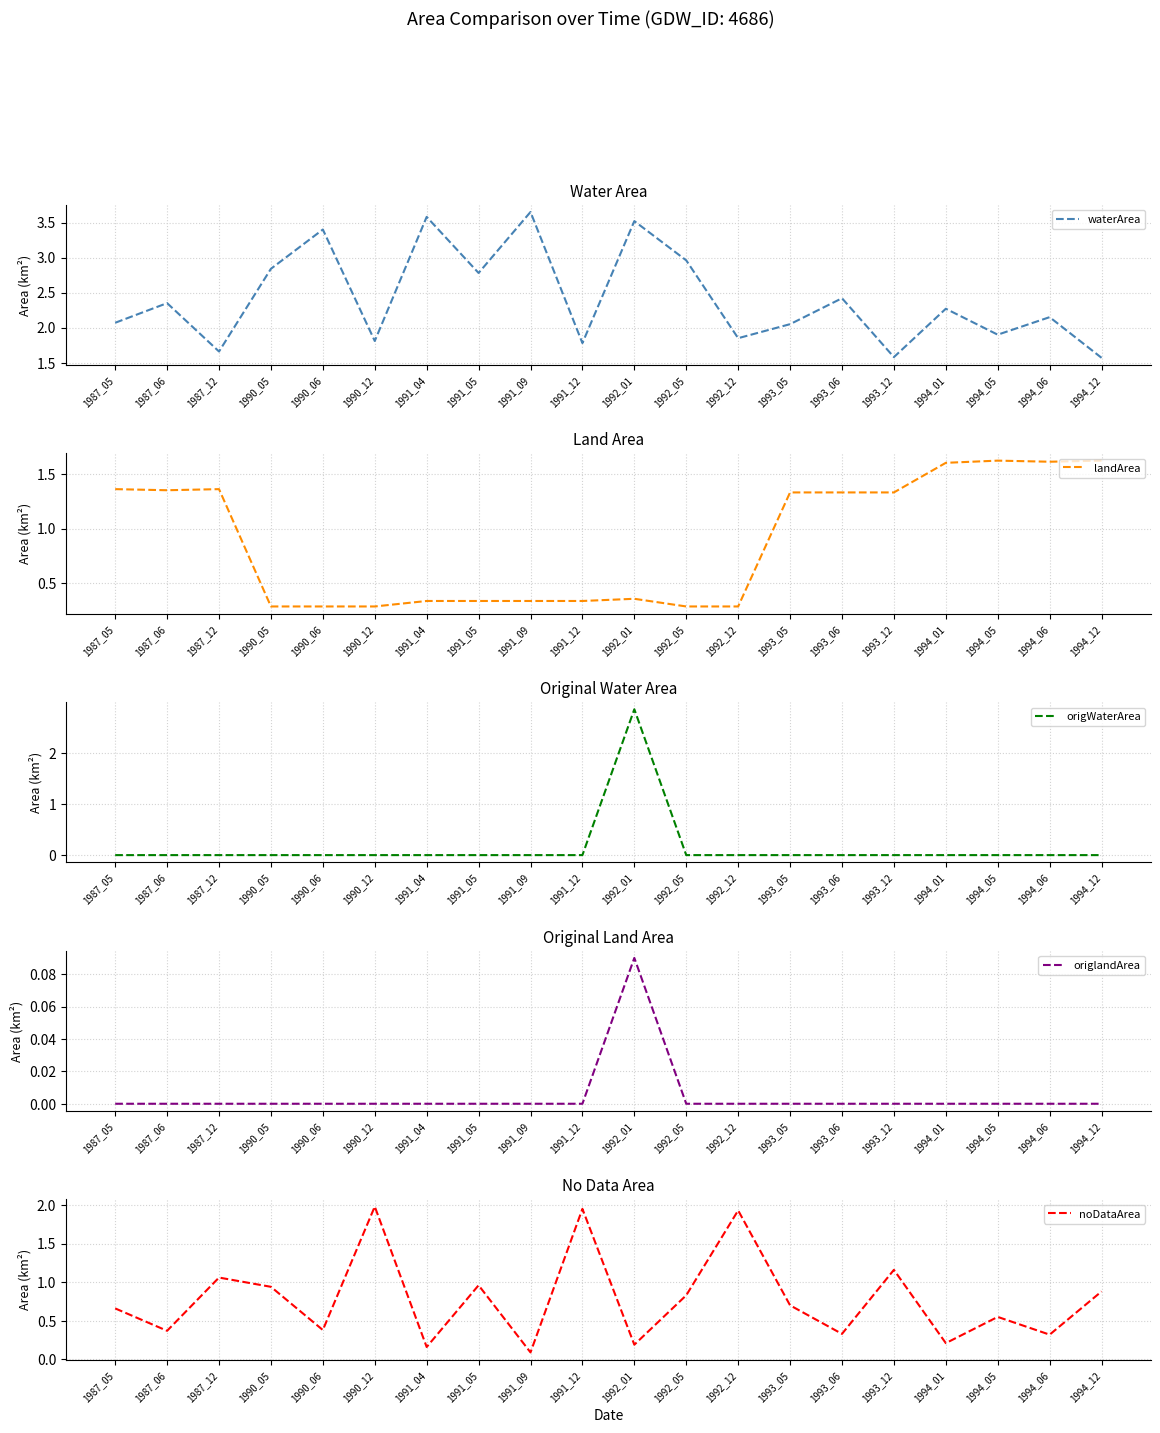

True or false: landArea and noDataArea cross at least once.

True